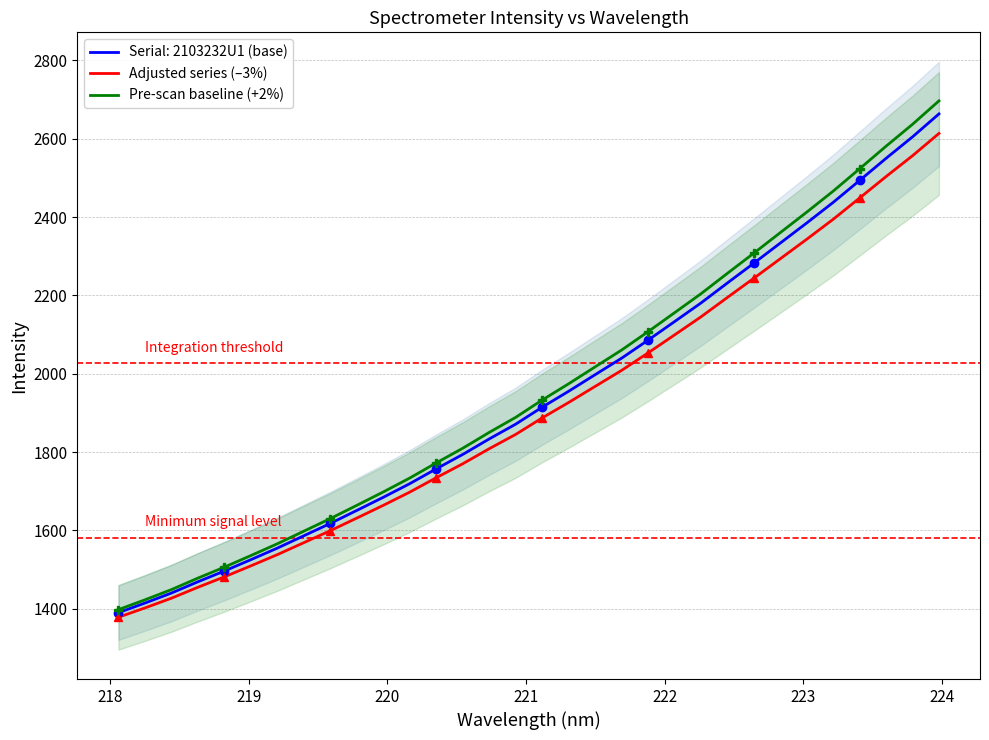

What is the lowest value of the Adjusted series (–3%) series?

1378.1